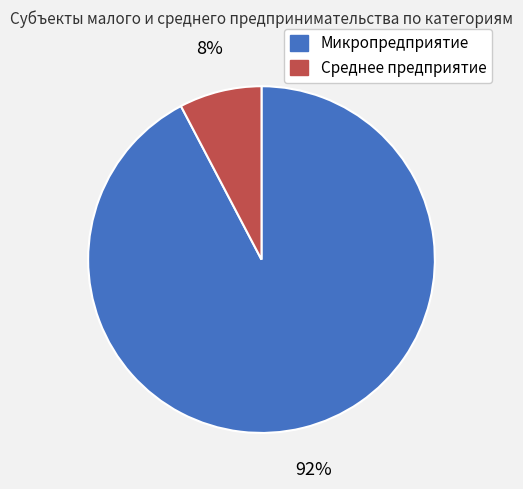

How many segments does this pie chart have?

2